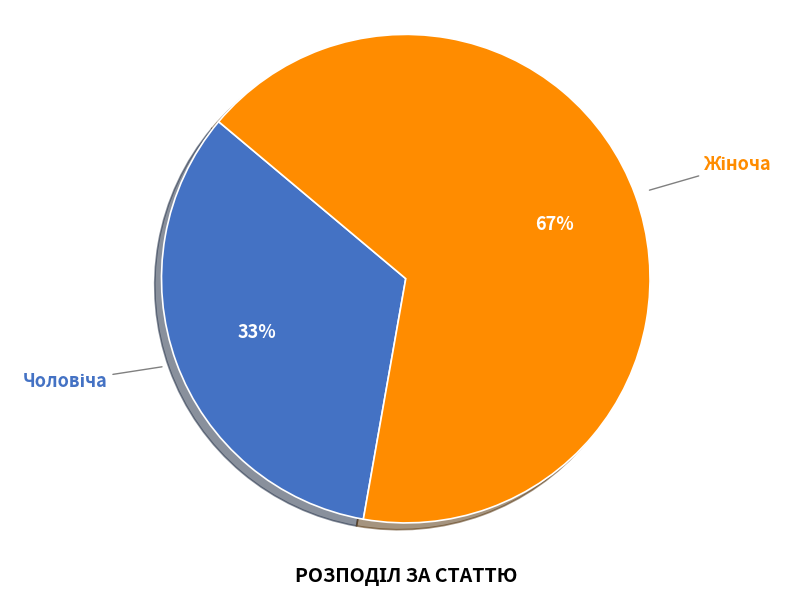

To the nearest percent, what is the average slice percentage?

50%